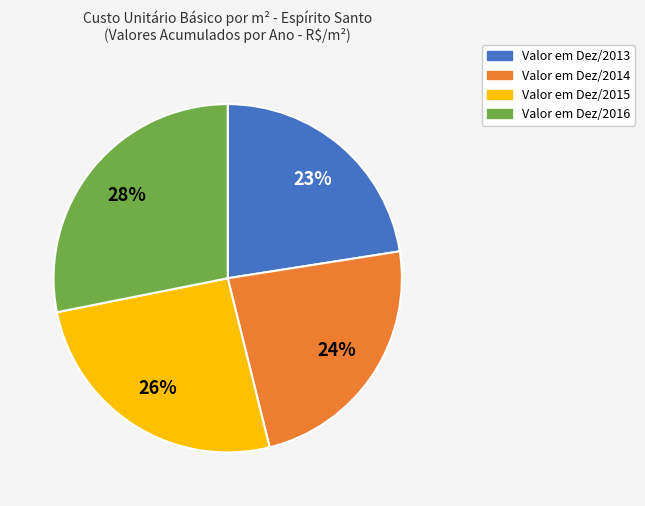

How many slices are in this pie chart?

4